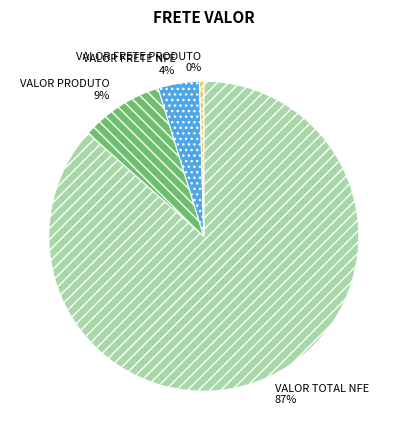

Rank the categories by value from lowest to highest.

VALOR FRETE PRODUTO, VALOR FRETE NFE, VALOR PRODUTO, VALOR TOTAL NFE